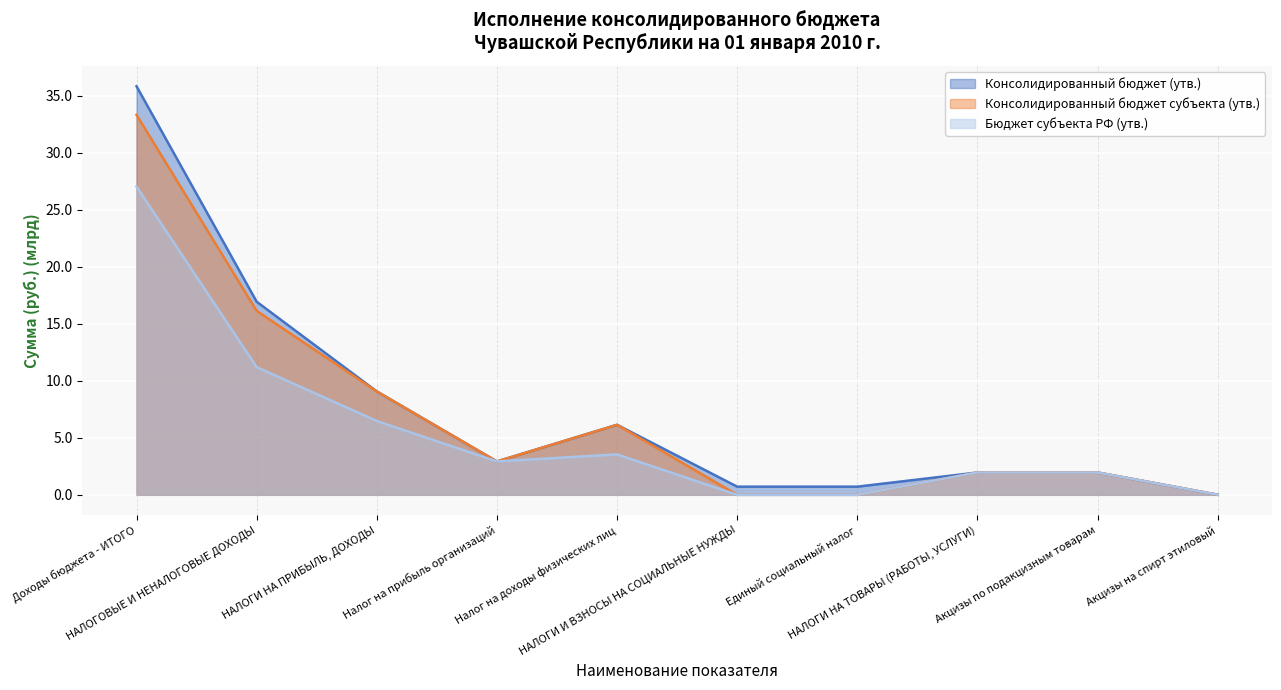

What is the average value of the Консолидированный бюджет субъекта (утв.) series?

7.2